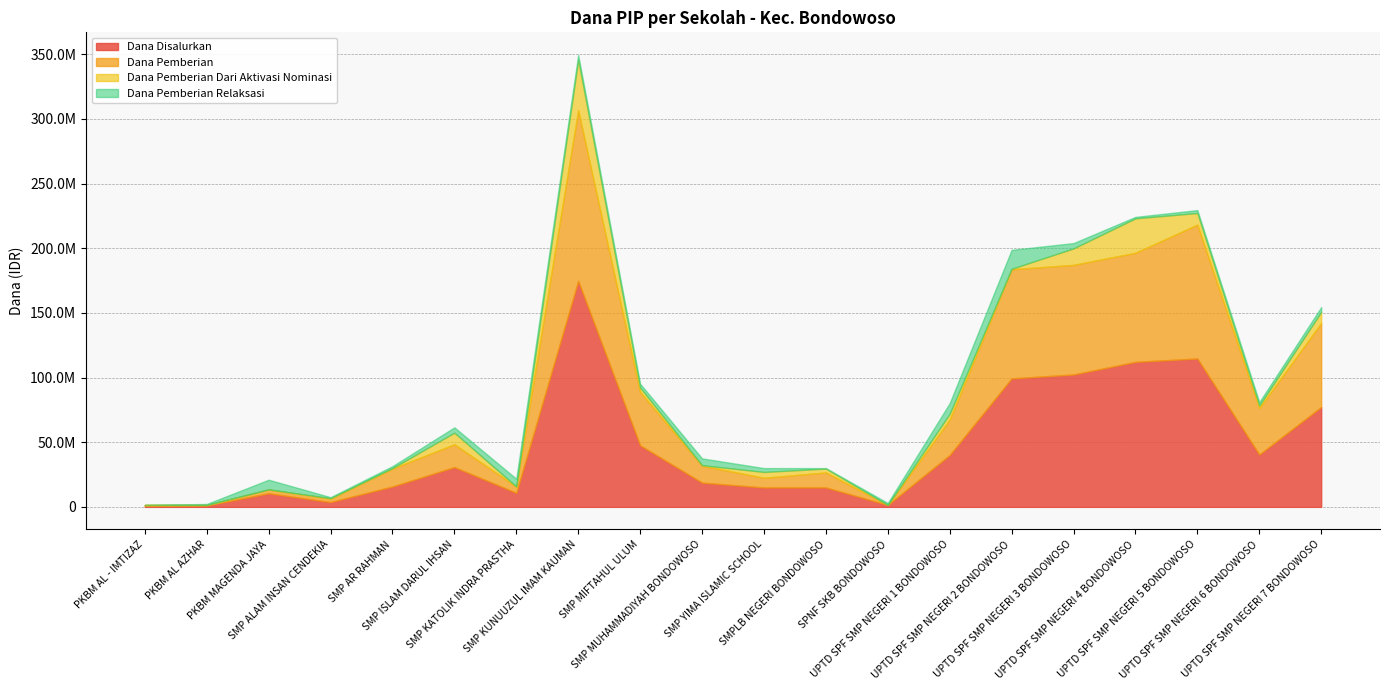

Which series has the largest range (max minus min)?

Dana Disalurkan